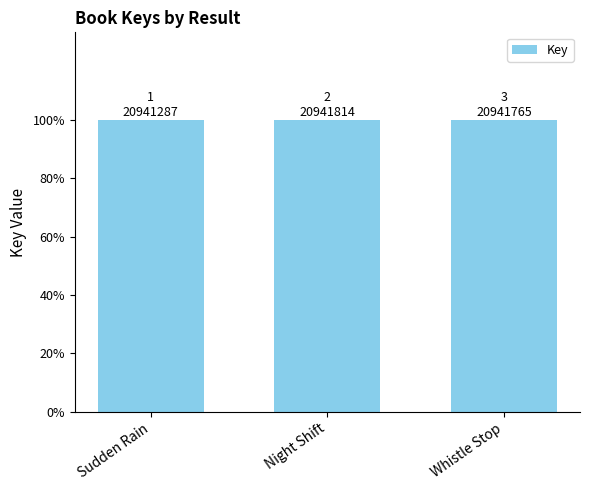

Does the chart contain any negative values?

No